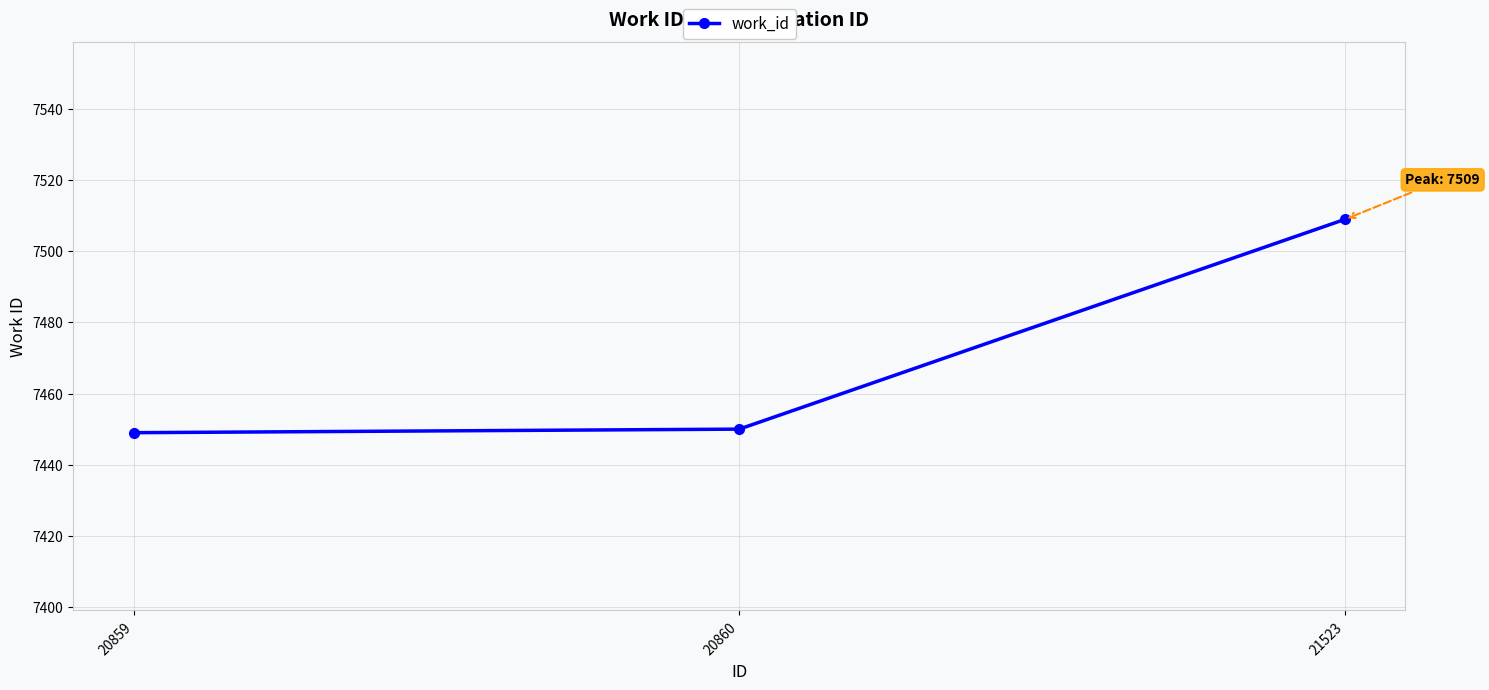

What is the minimum value shown in the chart?

7449